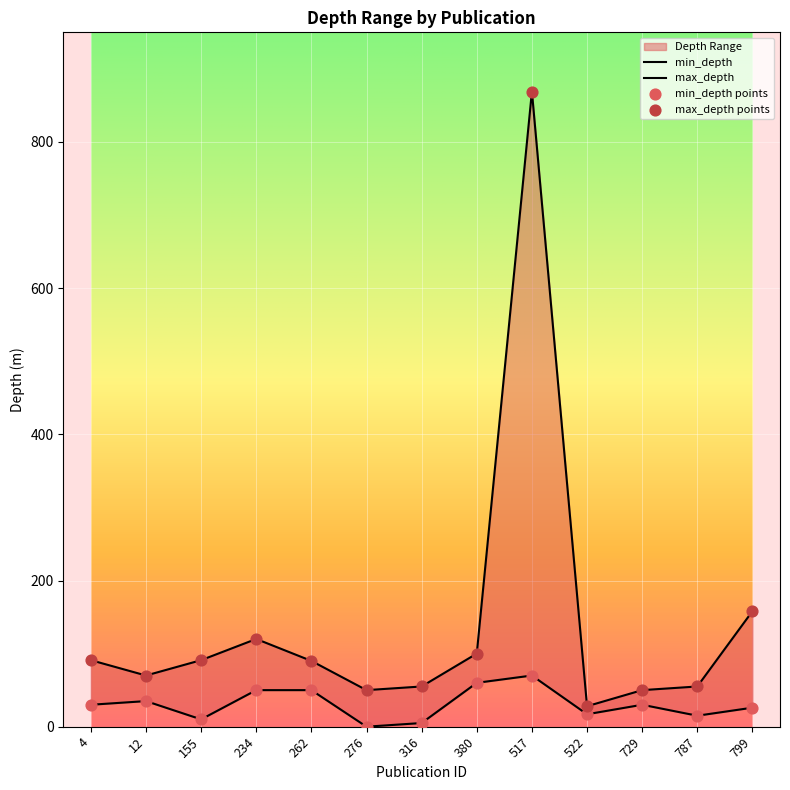

Which series has the largest total across all categories?

max_depth